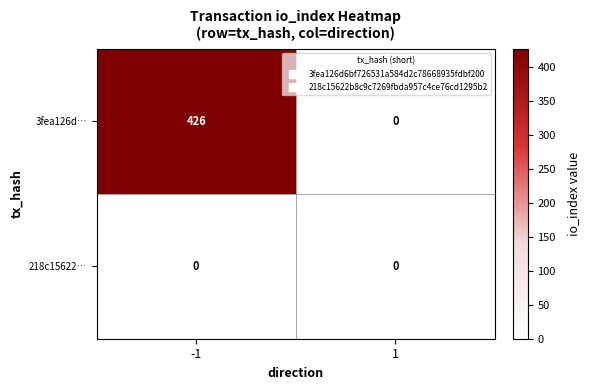

True or false: 3fea126d… has a value of 0 at 1.

True